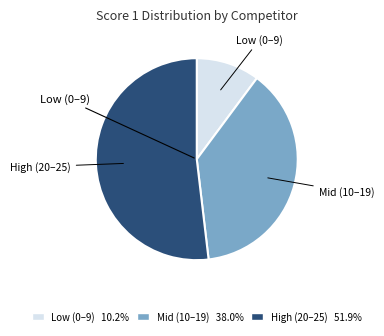

How many segments does this pie chart have?

3